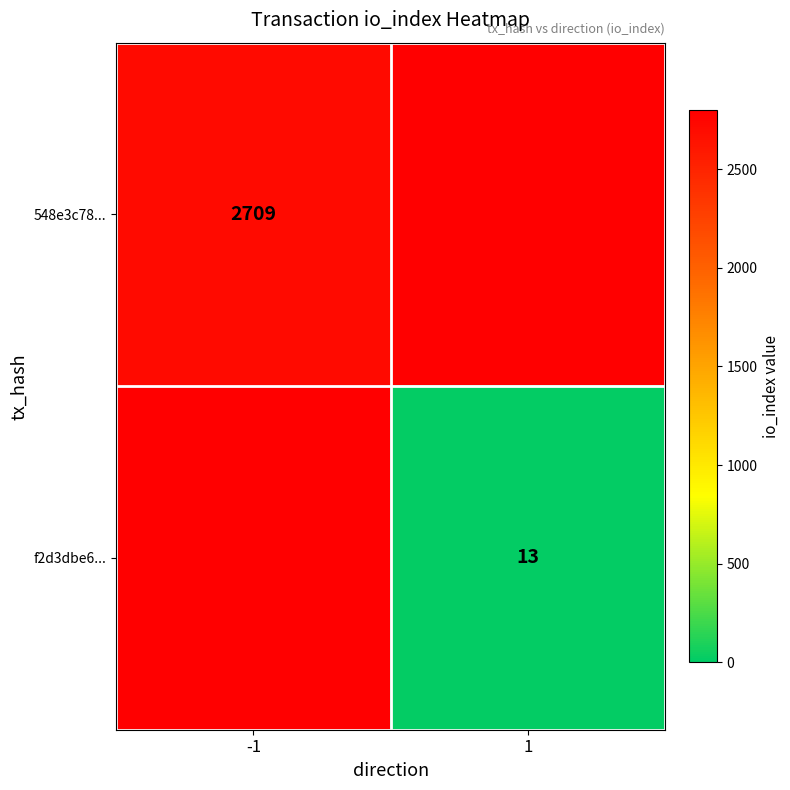

True or false: f2d3dbe6... has a value of 13 at 1.

True